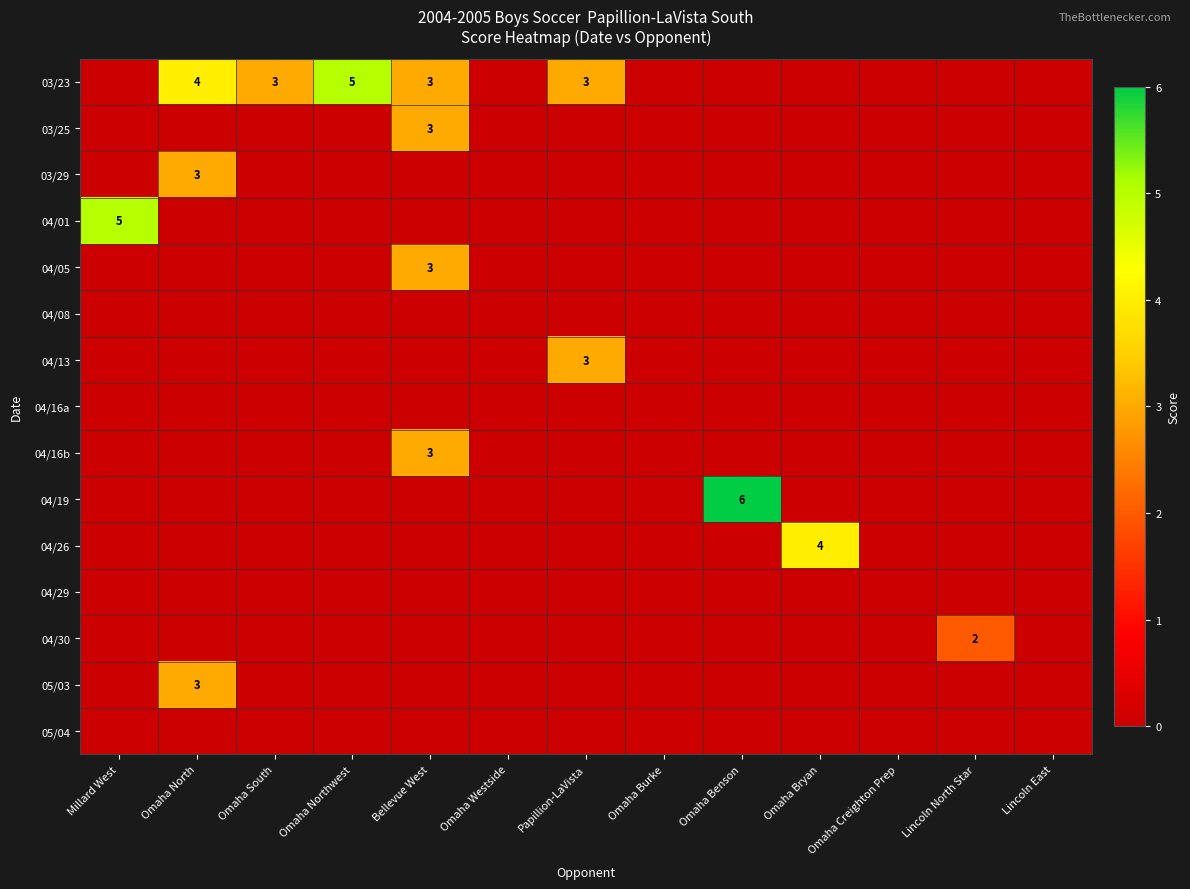

What is the sum of all 04/16b values?

3